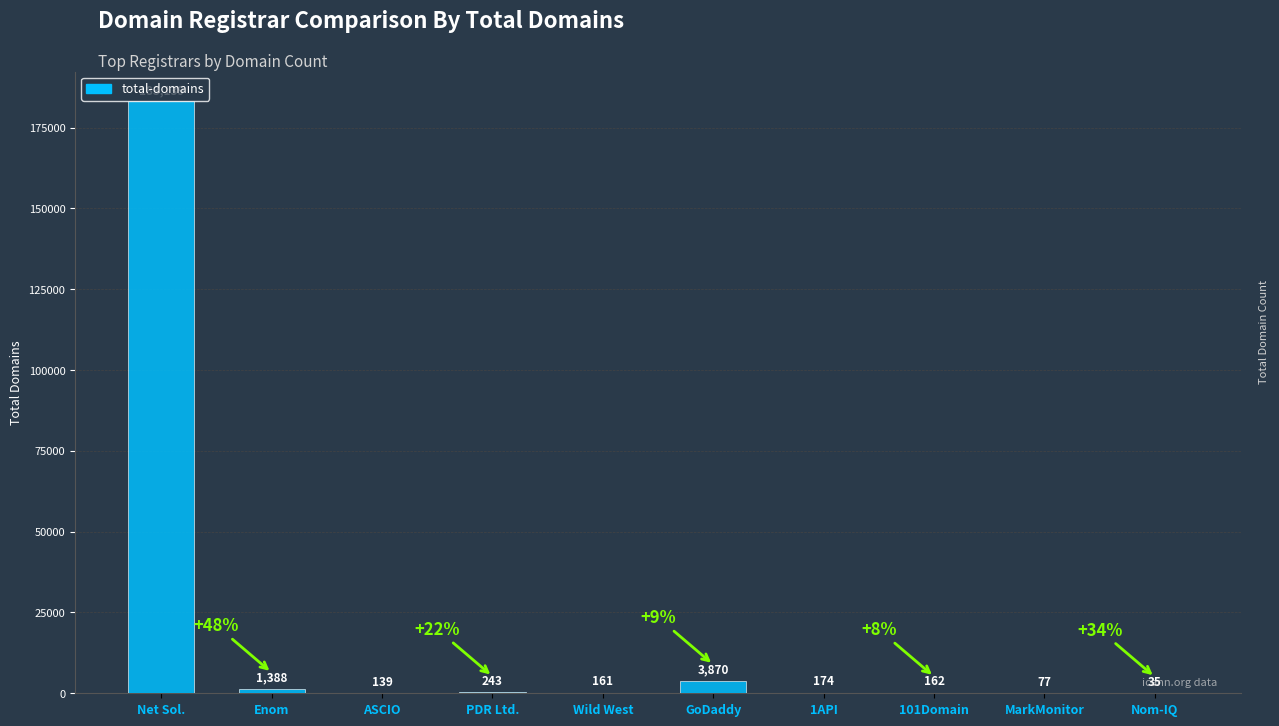

Reading right to left, extract all data points from this chart.

35	77	162	174	3870	161	243	139	1388	183139